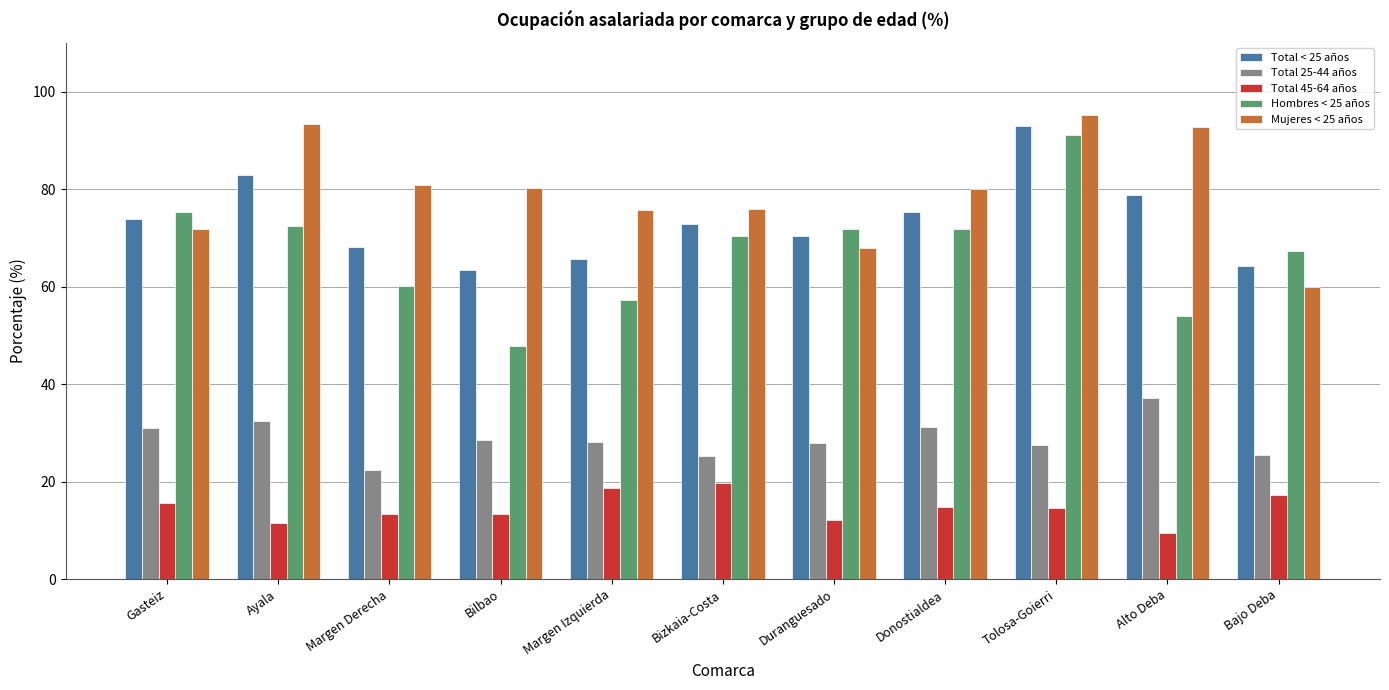

What is the difference between the Total < 25 años values at Duranguesado and Margen Derecha?

2.1